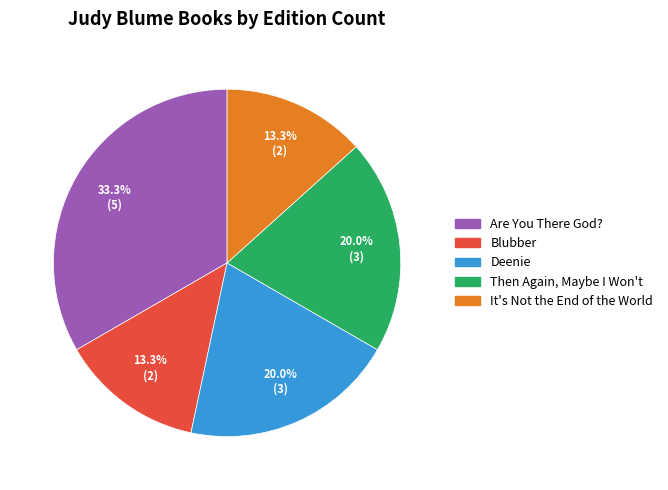

Is there any slice that represents more than half of the pie?

No